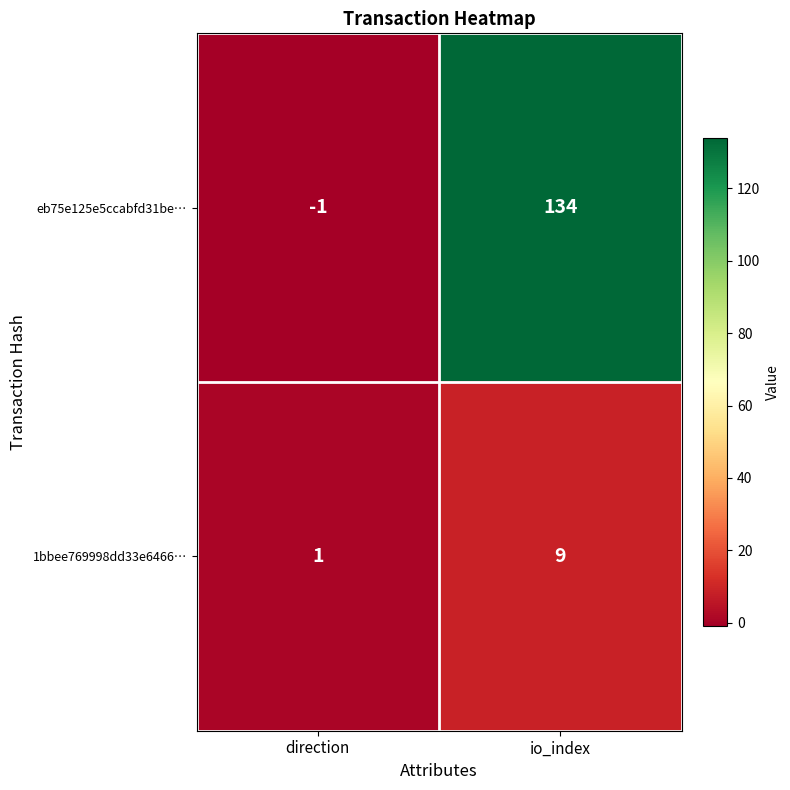

Rank the series by their maximum value, from highest to lowest.

eb75e125e5ccabfd31be…, 1bbee769998dd33e6466…